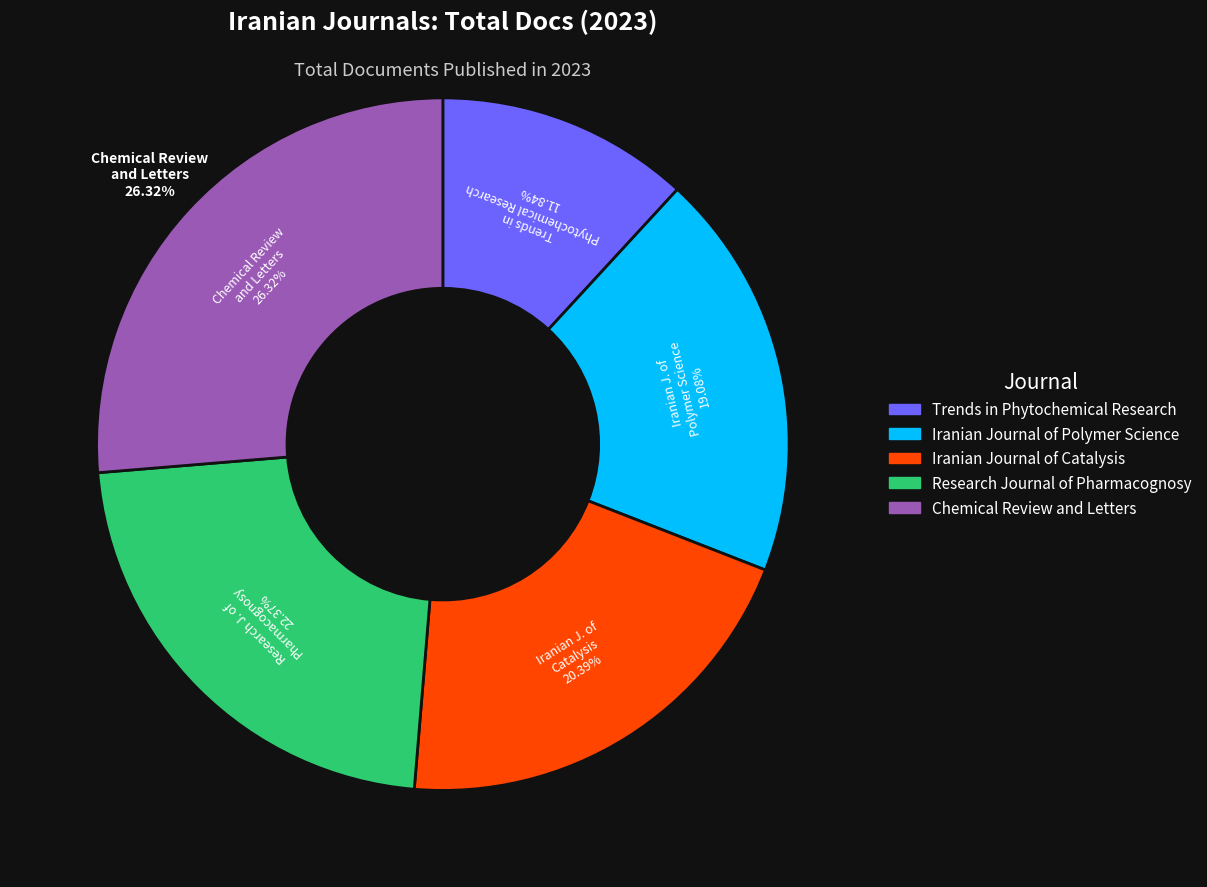

What is the total percentage of Chemical Review and Letters and Iranian Journal of Catalysis?

46.7%